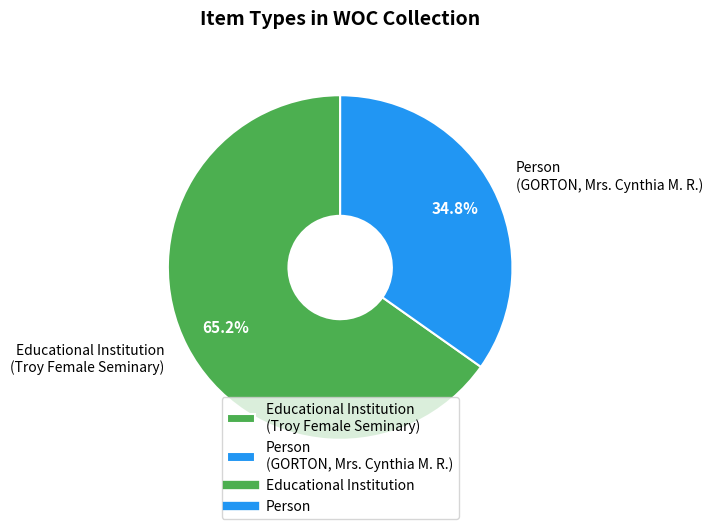

Is the sum of Educational Institution (Troy Female Seminary) and Person (GORTON, Mrs. Cynthia M. R.) greater than half?

Yes